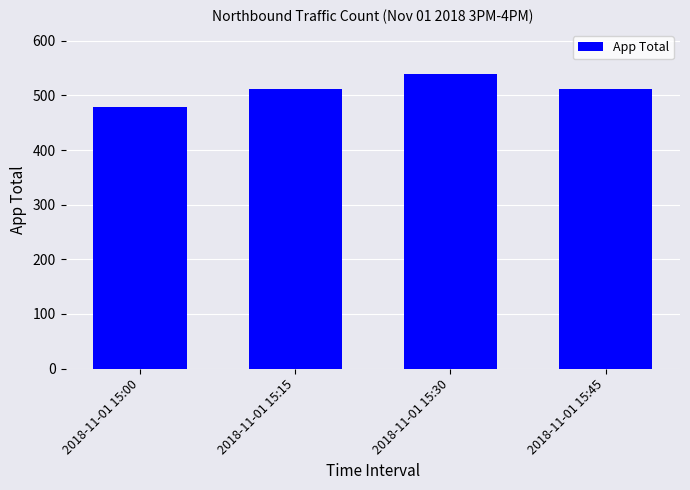

What is the change in value from 2018-11-01 15:15 to 2018-11-01 15:30?

+27